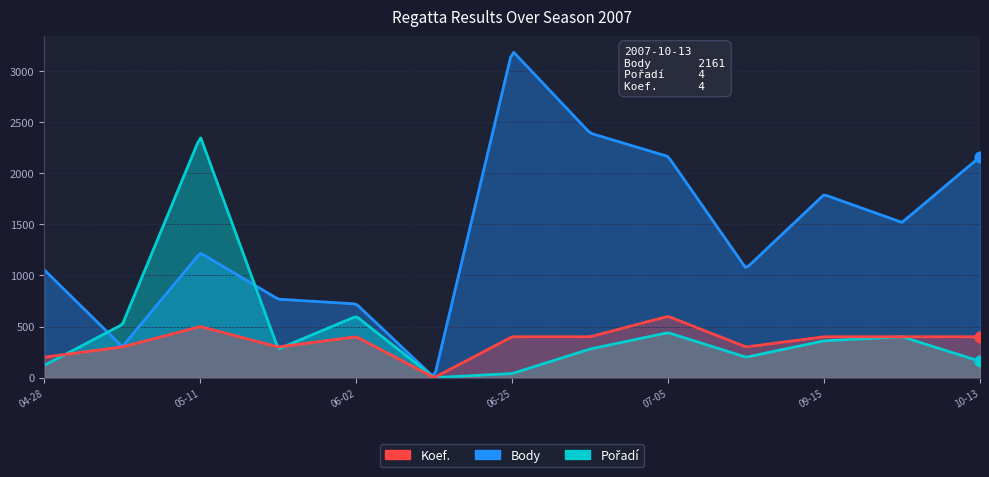

Which series has the largest total across all categories?

Body